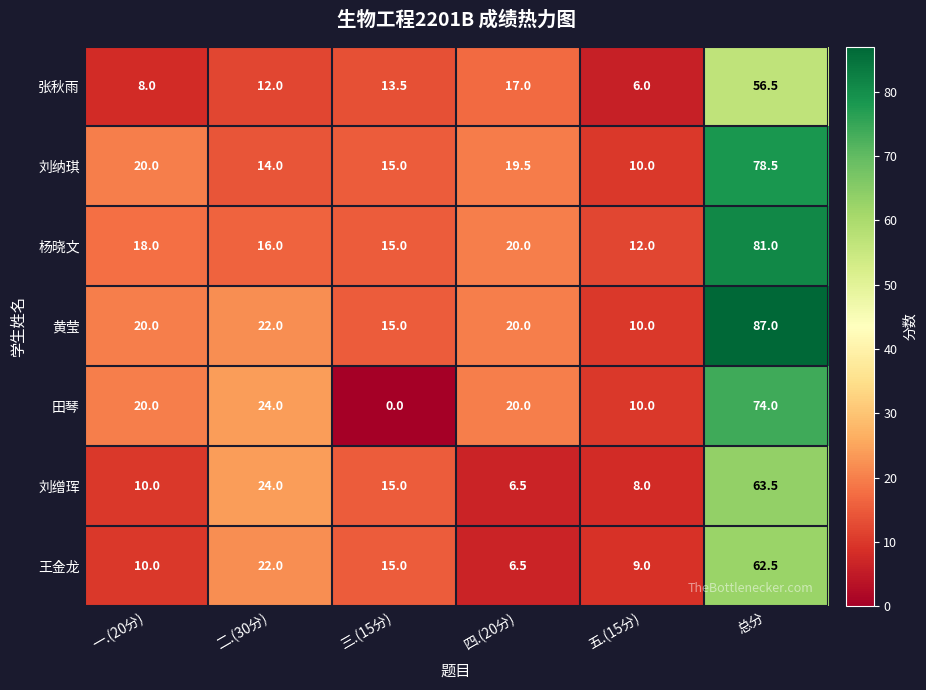

How many values in the 张秋雨 series are below 13?

3